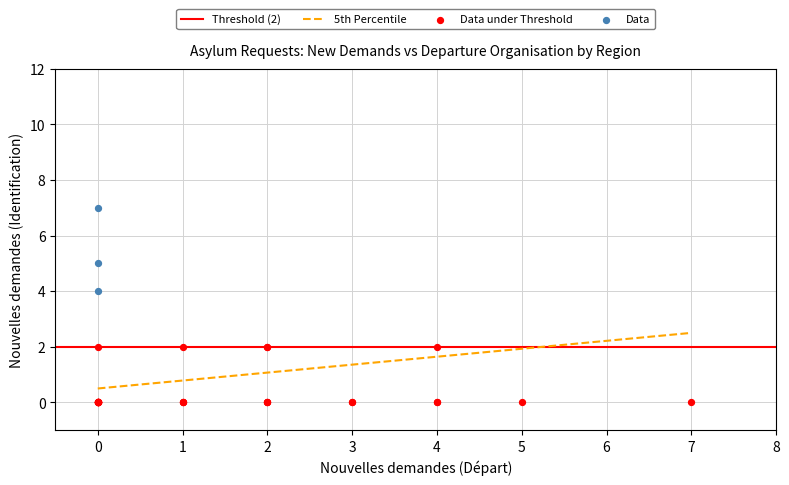

Which series contains the lowest Y value?

Data under Threshold